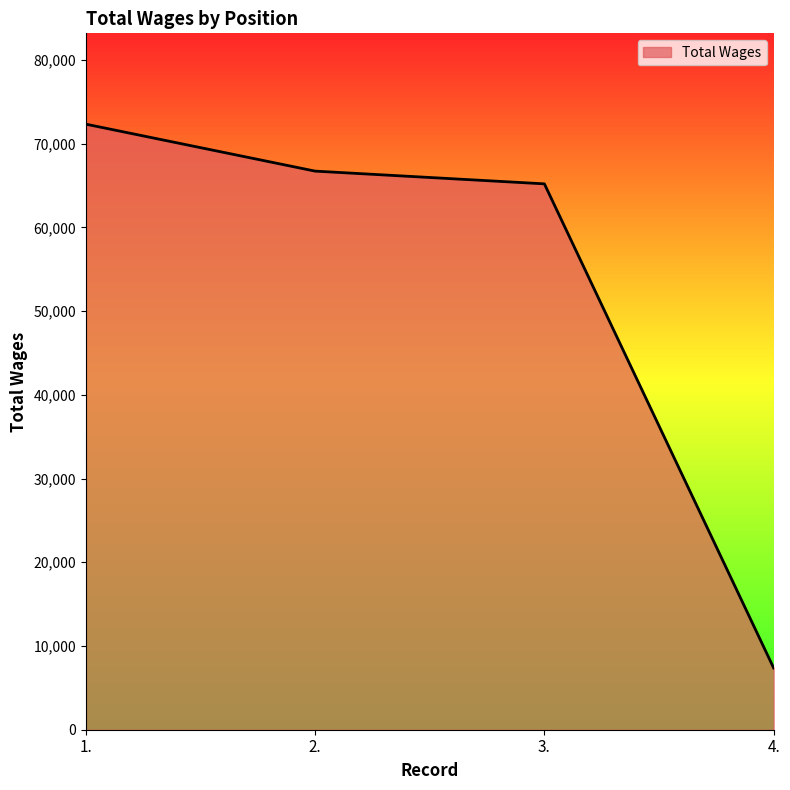

What is the smallest value displayed?

7383